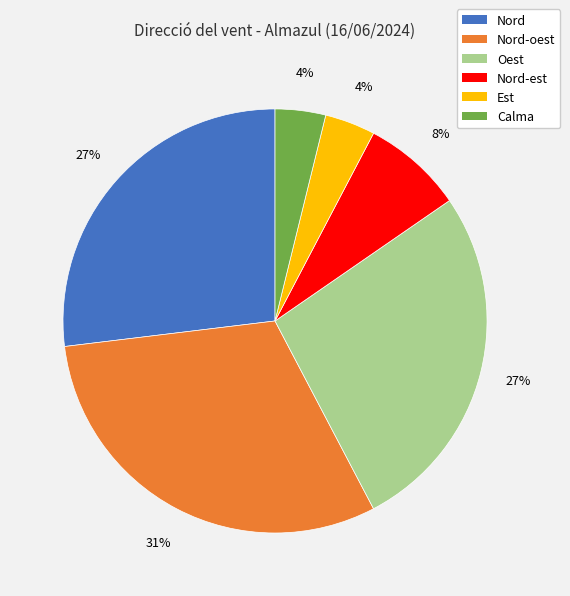

How many segments does this pie chart have?

6